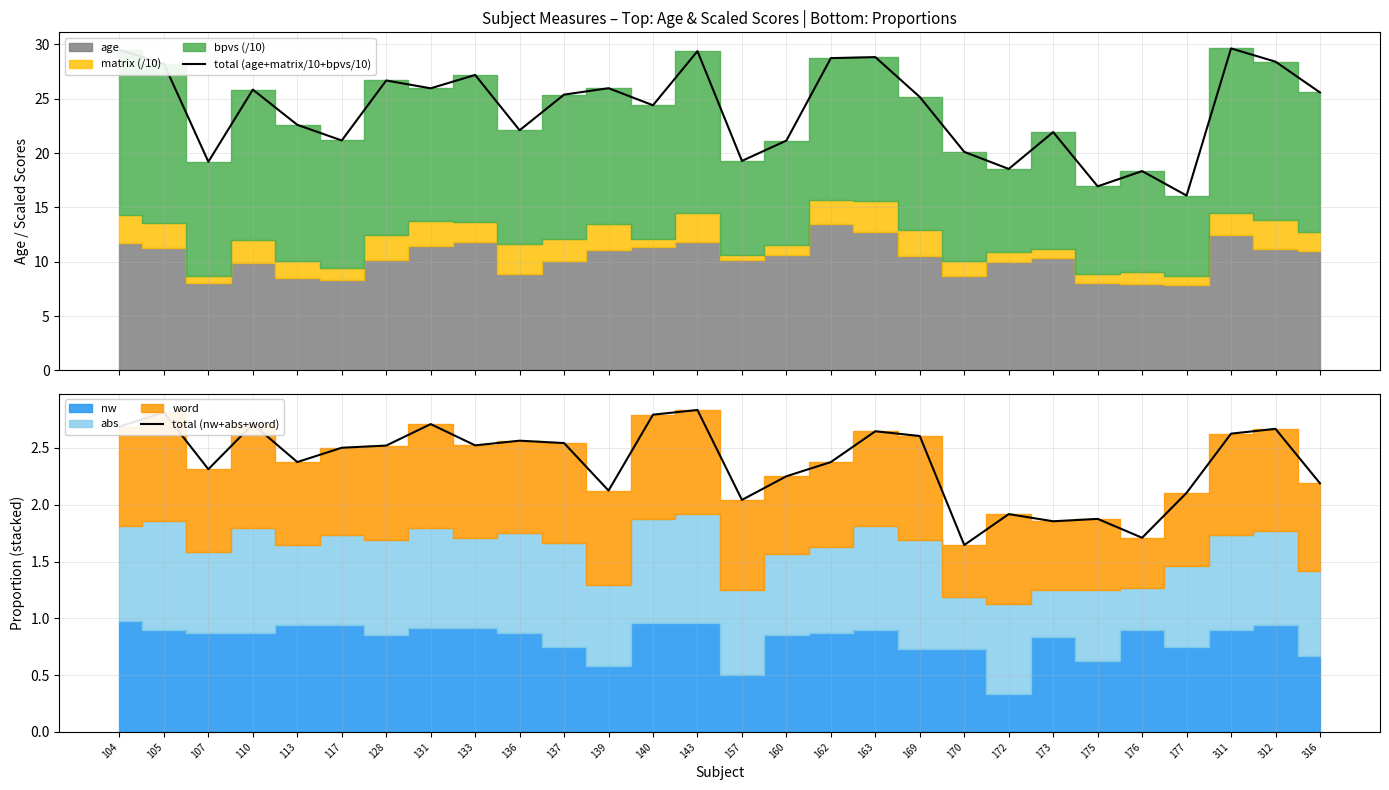

How many categories are shown in the chart?

28